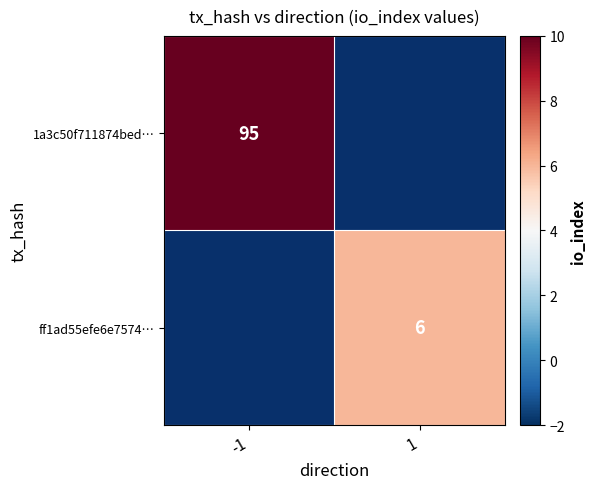

Is it true that 1a3c50f711874bed… equals 36 at -1?

False